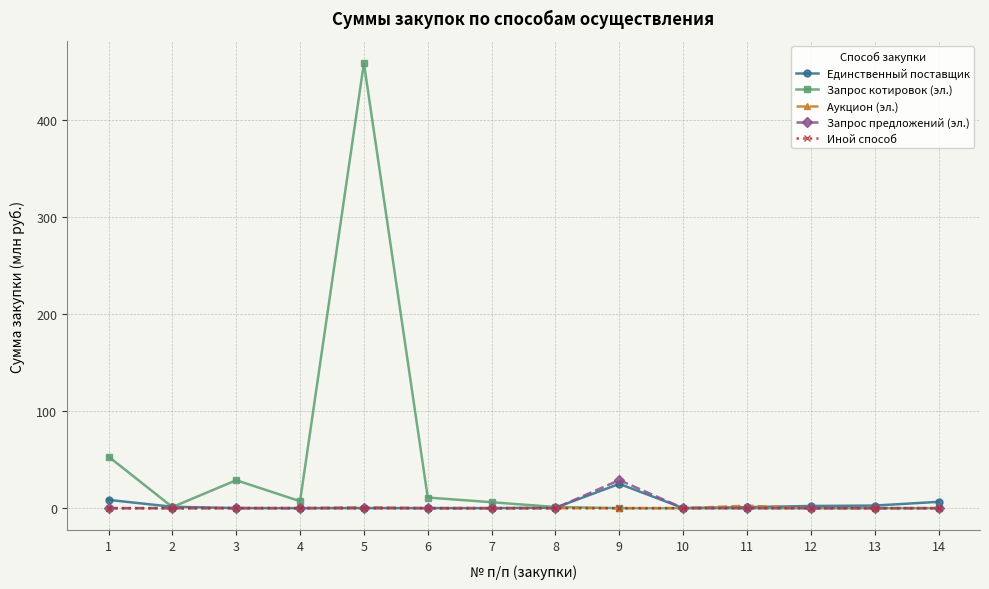

Which series has the widest spread of values?

Запрос котировок (эл.)